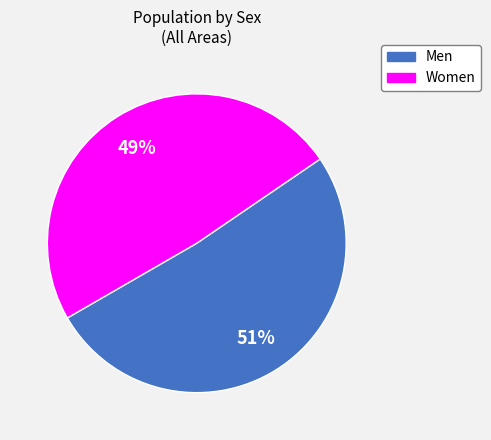

To the nearest percent, what is the difference between the largest and smallest slice percentages?

2%